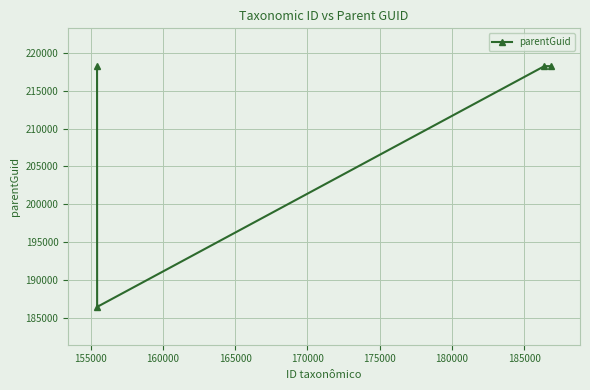

What is the greatest value displayed?

218257